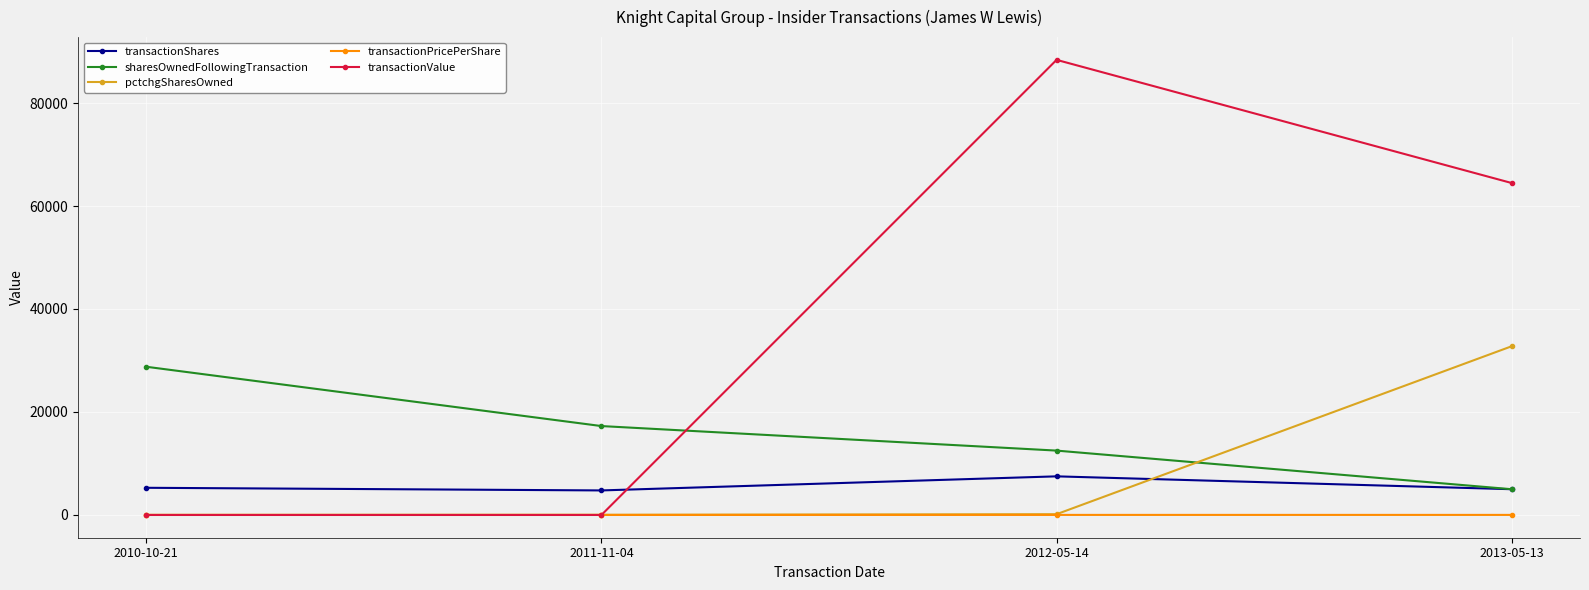

Count the number of data series in this chart.

5